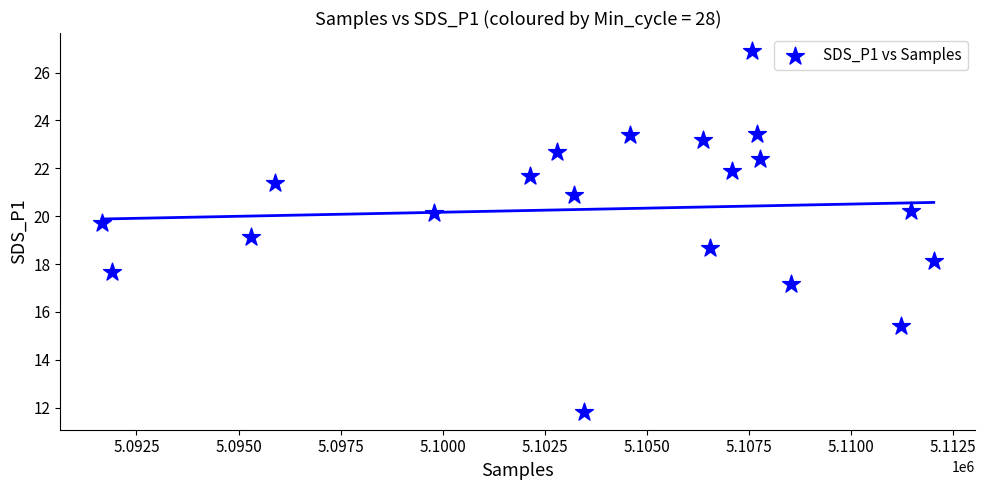

What is the range of Y values (max minus min)?

15.1